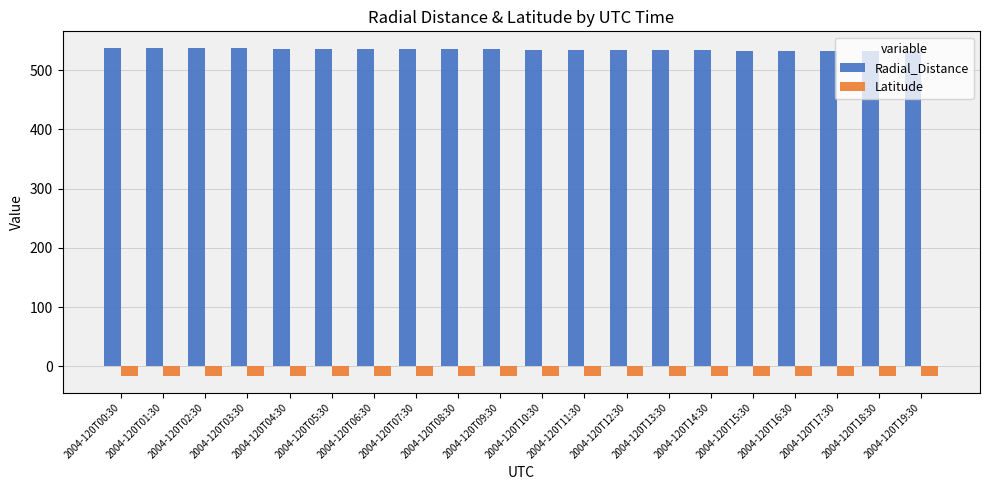

What is the sum of the Latitude values at 2004-120T12:30 and 2004-120T16:30?

-32.7